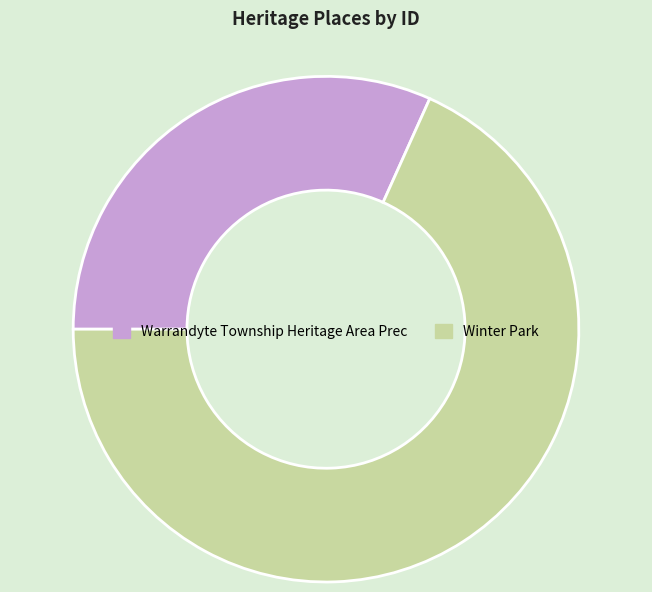

Is it true that Winter Park is 68% of the pie?

True